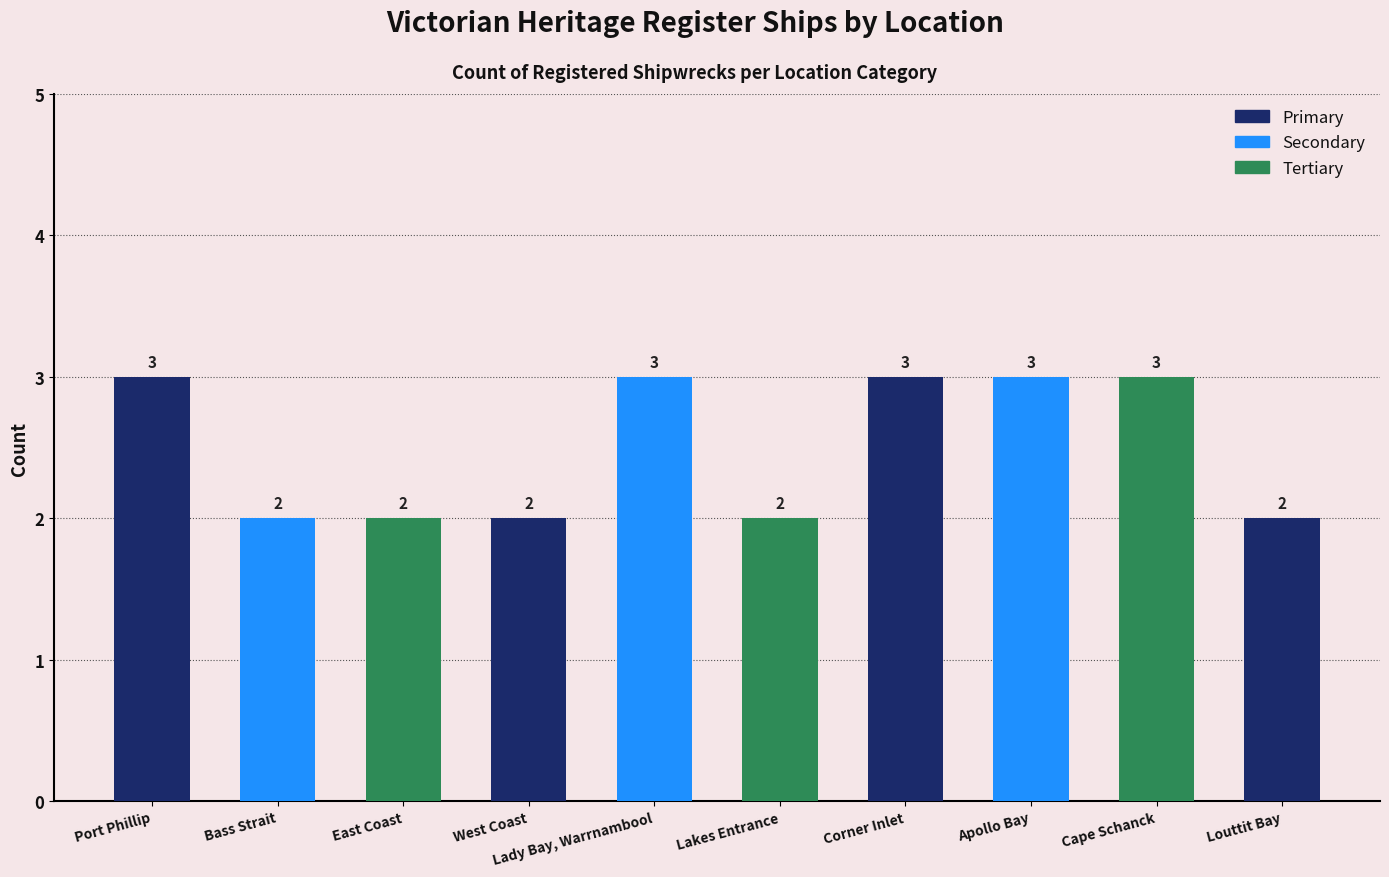

Count the number of data series in this chart.

1